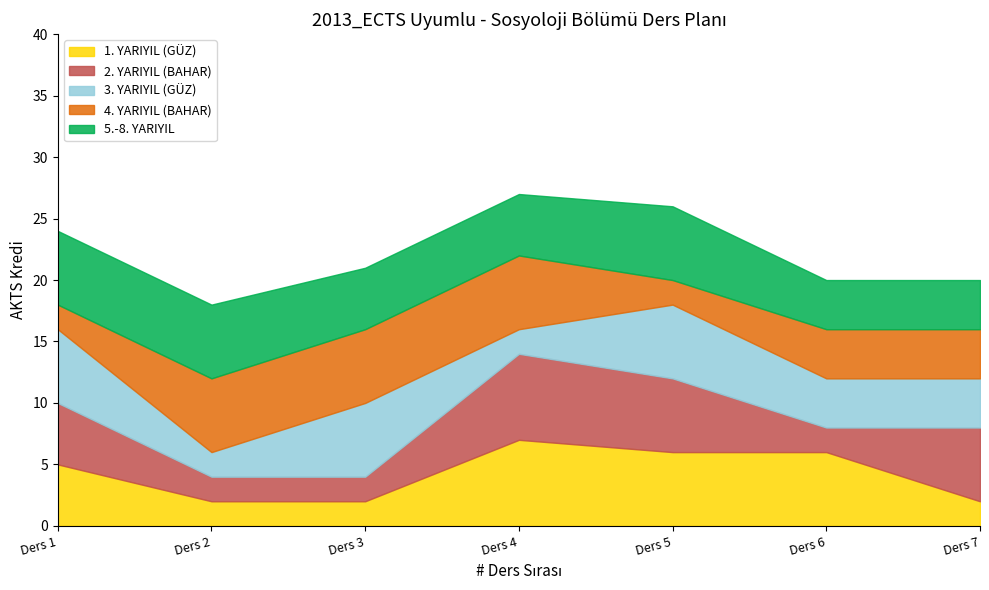

Reading left to right, list all the values displayed in this chart.

1. YARIYIL (GÜZ): Ders 1=5	Ders 2=2	Ders 3=2	Ders 4=7	Ders 5=6	Ders 6=6	Ders 7=2
2. YARIYIL (BAHAR): Ders 1=5	Ders 2=2	Ders 3=2	Ders 4=7	Ders 5=6	Ders 6=2	Ders 7=6
3. YARIYIL (GÜZ): Ders 1=6	Ders 2=2	Ders 3=6	Ders 4=2	Ders 5=6	Ders 6=4	Ders 7=4
4. YARIYIL (BAHAR): Ders 1=2	Ders 2=6	Ders 3=6	Ders 4=6	Ders 5=2	Ders 6=4	Ders 7=4
5.-8. YARIYIL: Ders 1=6	Ders 2=6	Ders 3=5	Ders 4=5	Ders 5=6	Ders 6=4	Ders 7=4